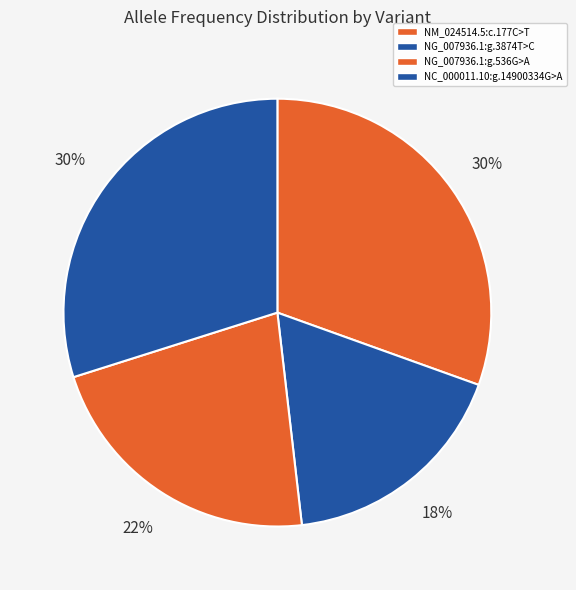

Rank the categories by value from highest to lowest.

NM_024514.5:c.177C>T, NC_000011.10:g.14900334G>A, NG_007936.1:g.536G>A, NG_007936.1:g.3874T>C